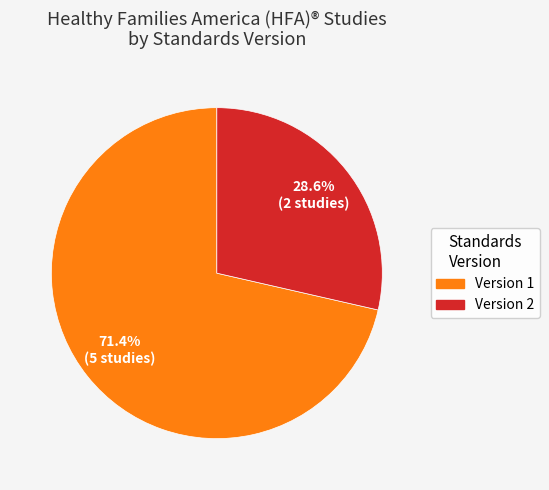

Does any single category account for the majority?

Yes